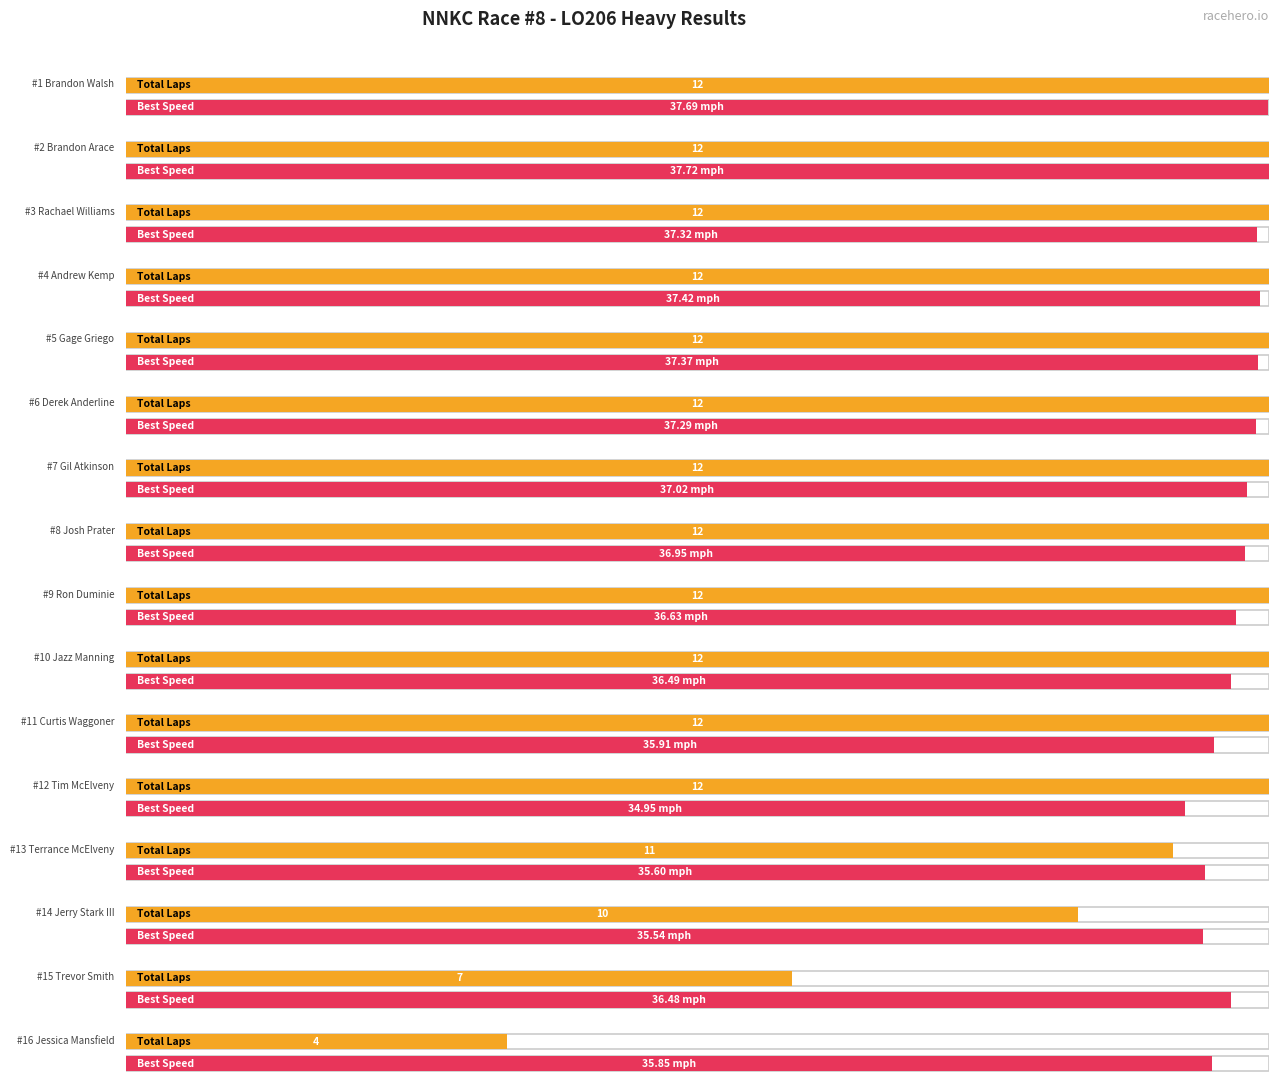

What is the label of the 11th bar from the left?

Curtis Waggoner